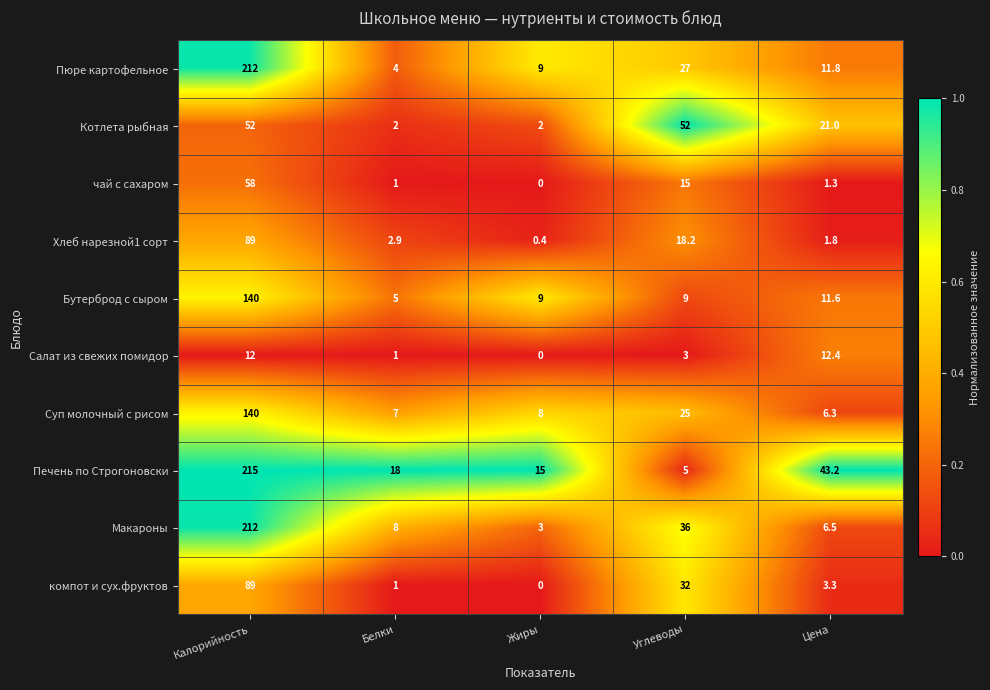

The Макароны series shows 4.4 at Жиры. True or false?

False